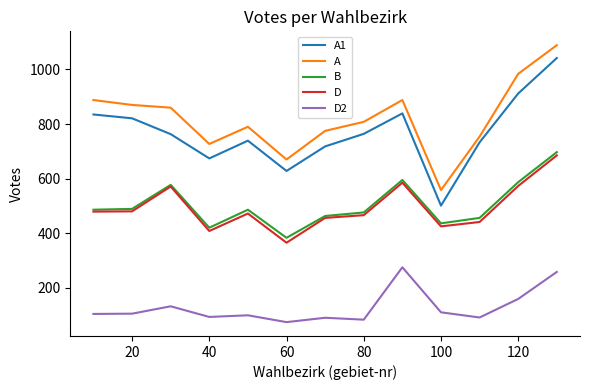

What is the greatest value displayed?

1089